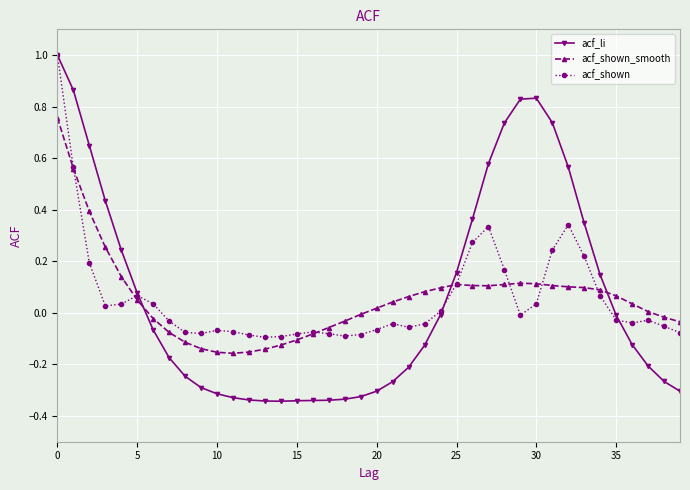

True or false: acf_shown_smooth has more than 0 interior local peaks.

True